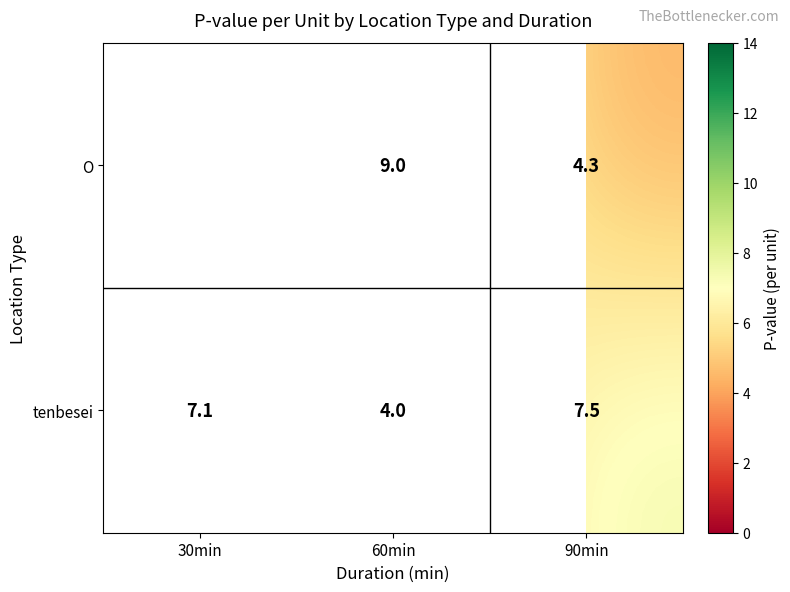

Which has a higher value, 60min or 30min?

30min